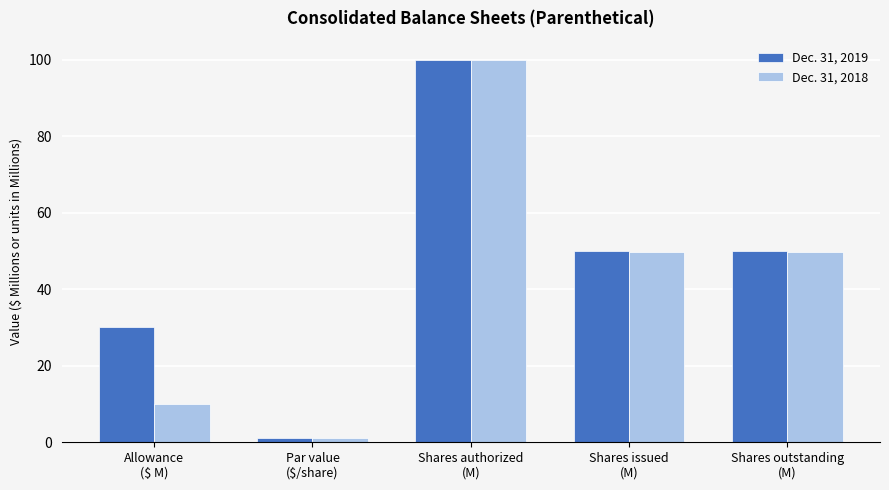

Which series changed the most between Par value
($/share) and Shares outstanding
(M)?

Dec. 31, 2019